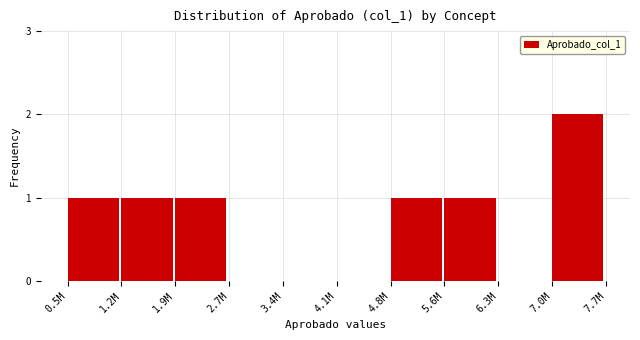

Reading left to right, what are all the values shown in this chart?

0.5M=1	1.2M=1	1.9M=1	2.7M=0	3.4M=0	4.1M=0	4.8M=1	5.6M=1	6.3M=0	7.0M=2